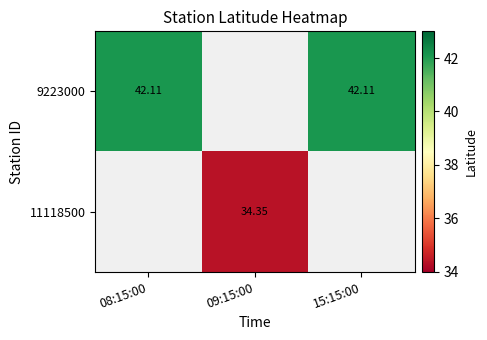

At how many categories does at least one series exceed 39?

2